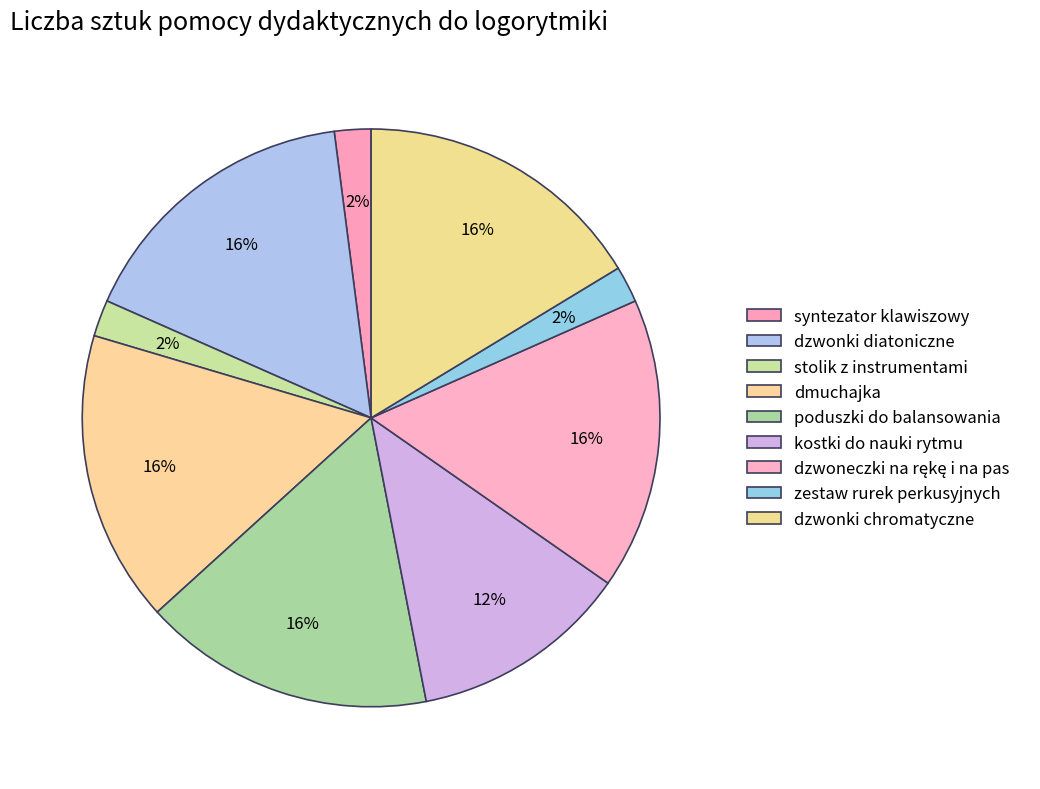

Which has a higher value, syntezator klawiszowy or poduszki do balansowania?

poduszki do balansowania